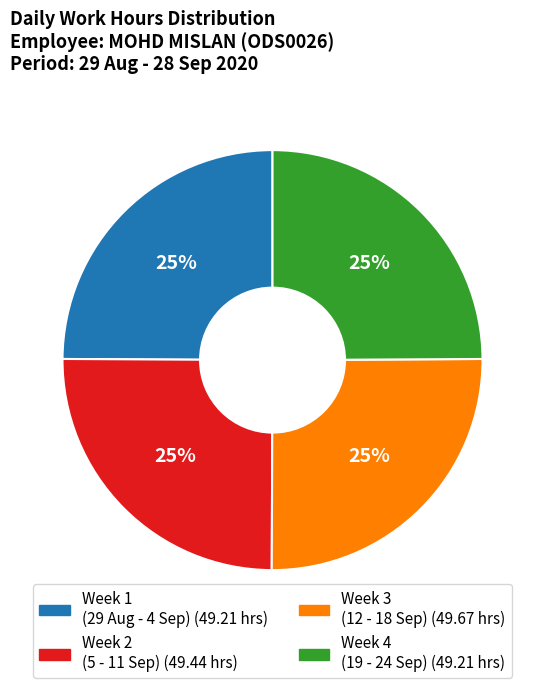

Is there any slice that represents more than half of the pie?

No